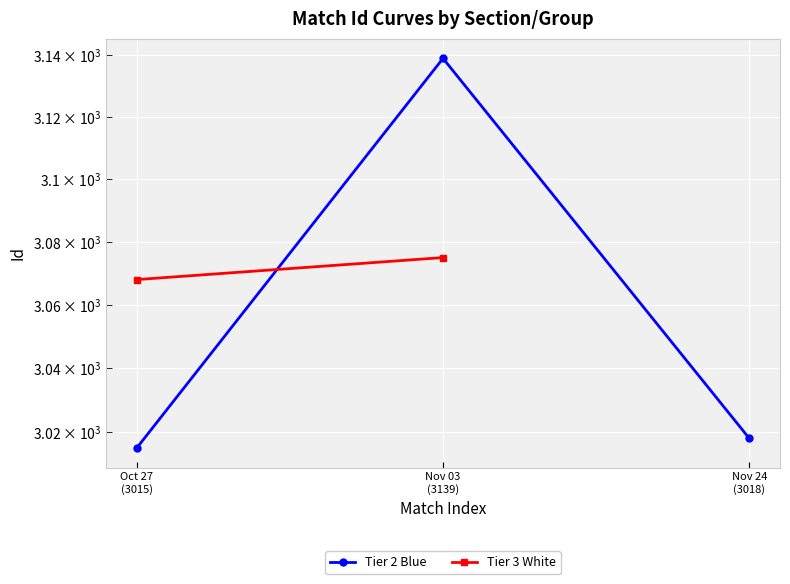

Rank the categories by value from lowest to highest.

Oct 27
(3015), Nov 24
(3018), Nov 03
(3139)